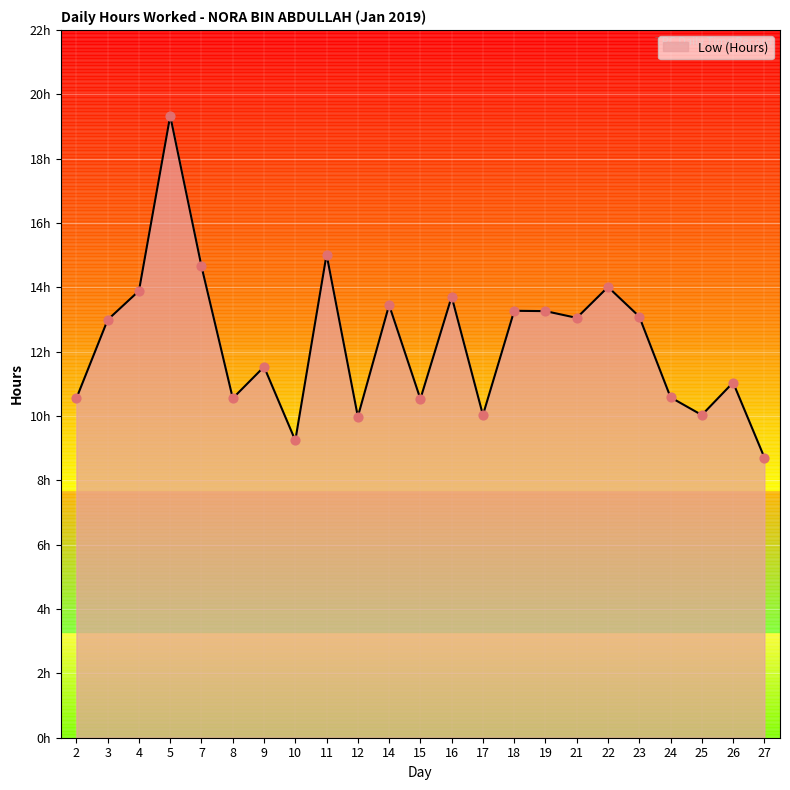

Approximately how many times larger is the value at 5 compared to 16?

1.4